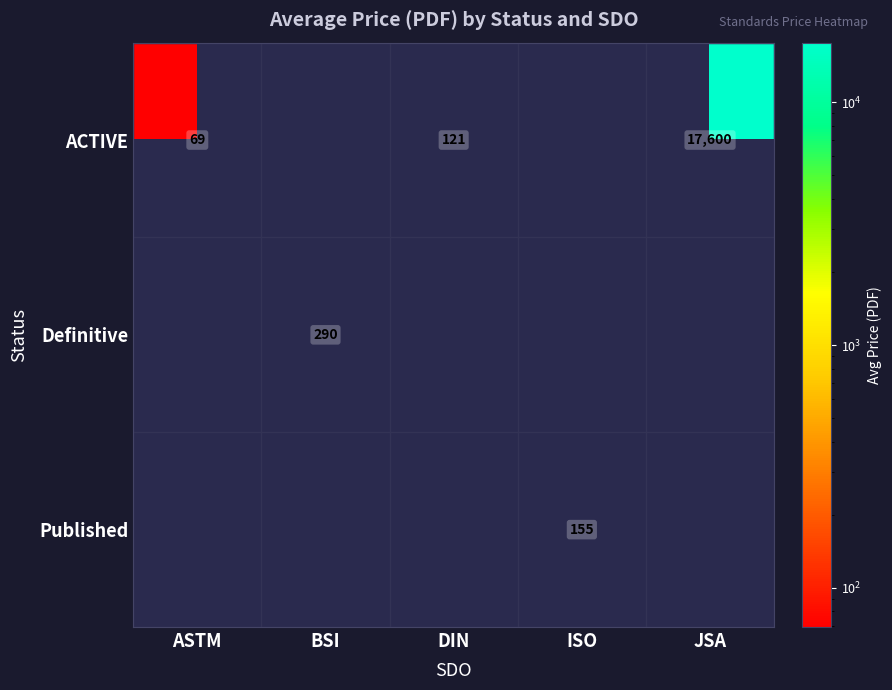

True or false: ACTIVE has a value of 121 at DIN.

True